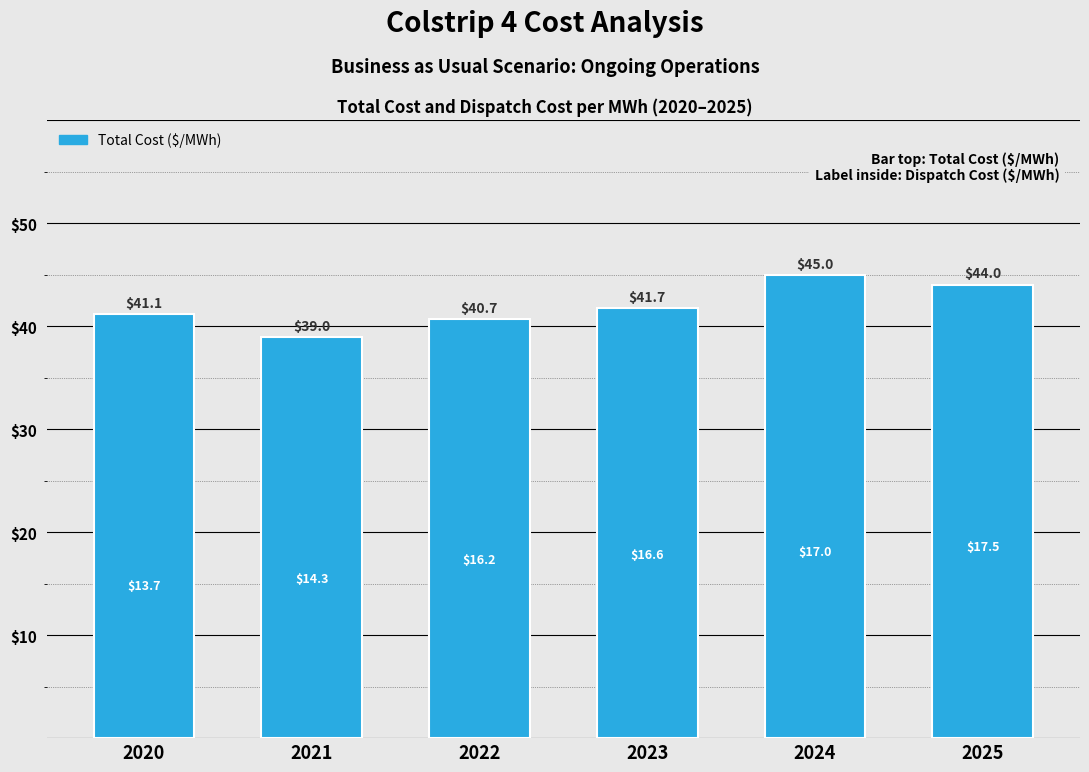

Reading left to right, extract all data points from this chart.

2020=41.1	2021=39.0	2022=40.7	2023=41.7	2024=45.0	2025=44.0